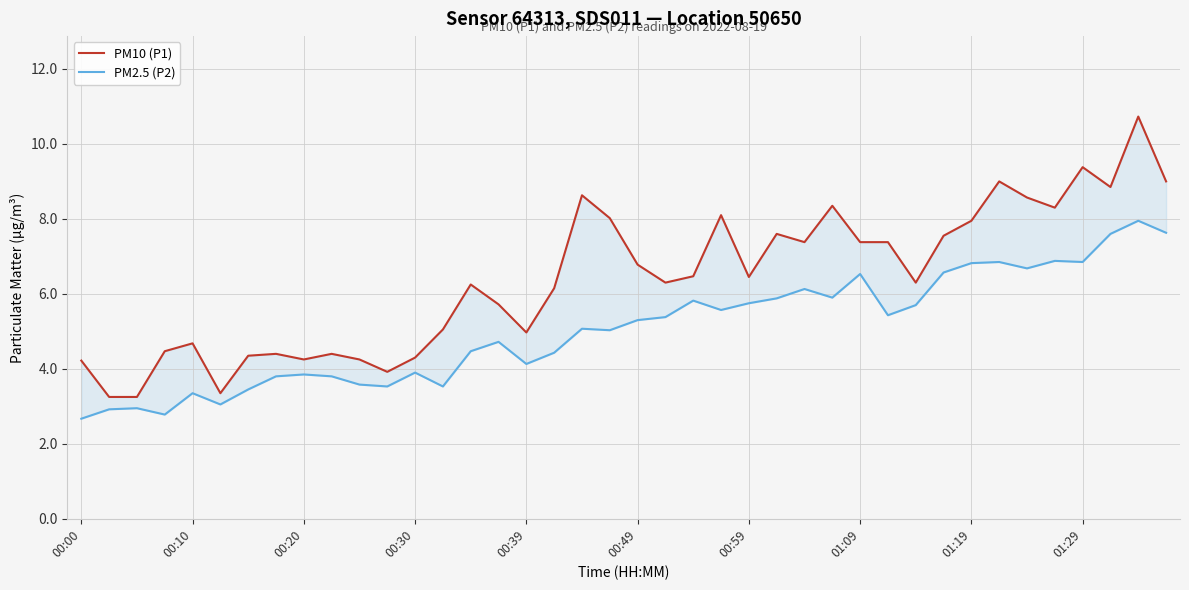

Which series has the largest total across all categories?

PM10 (P1)